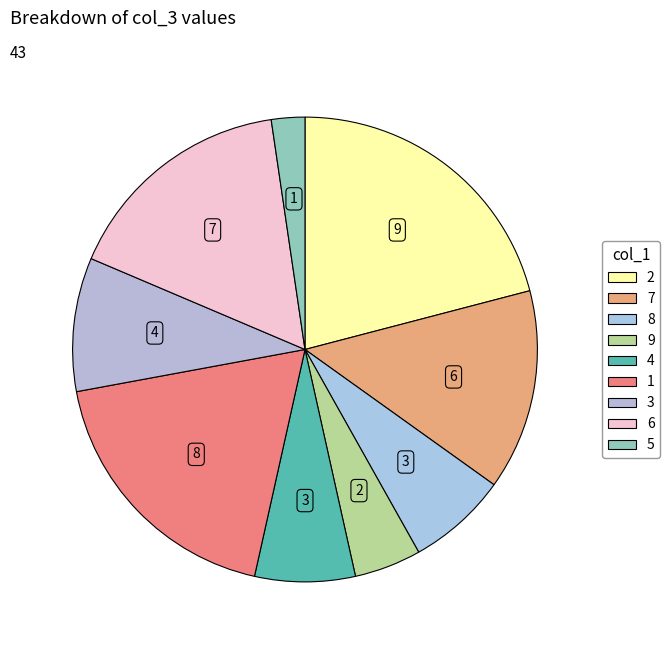

The 7 slice represents 14% of the pie. True or false?

True